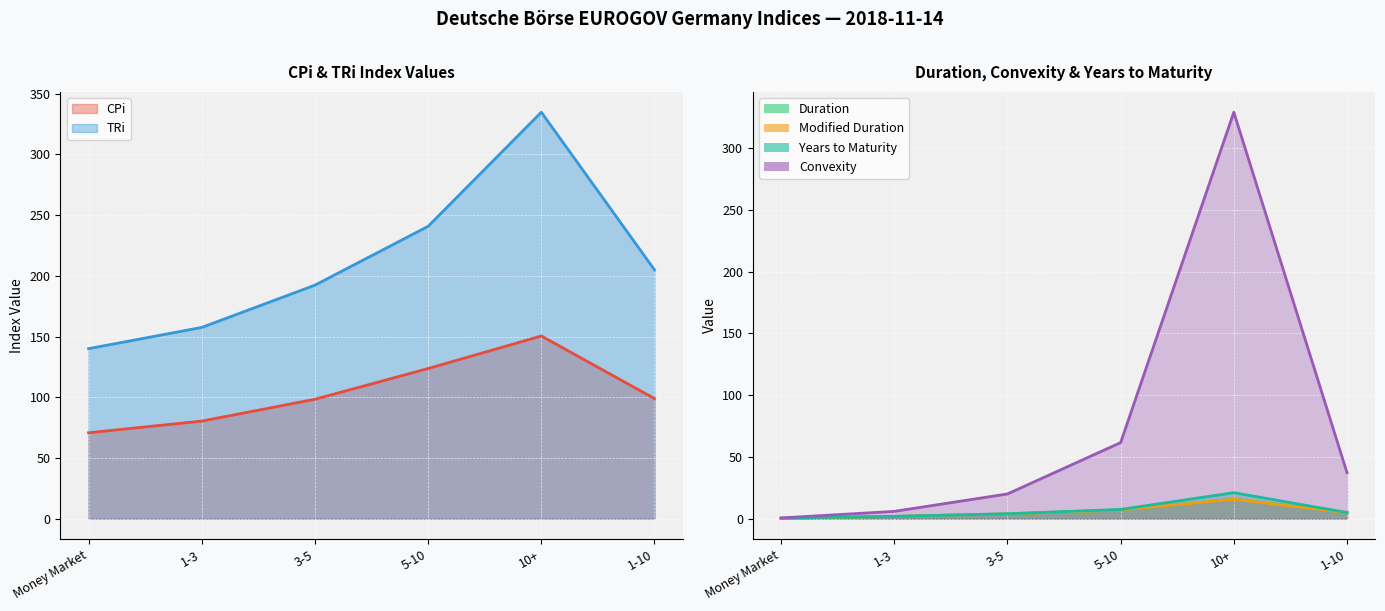

At which category does CPi reach its first local peak?

10+